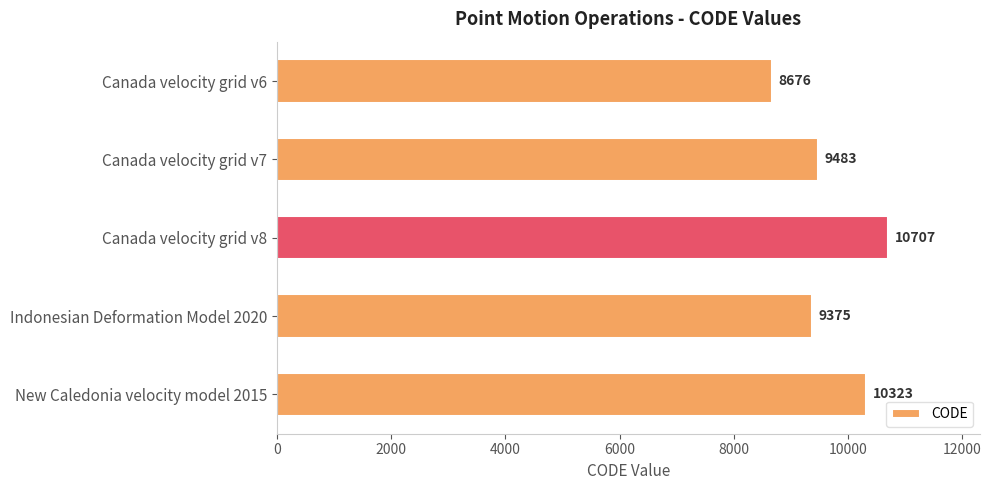

Does the chart contain any negative values?

No